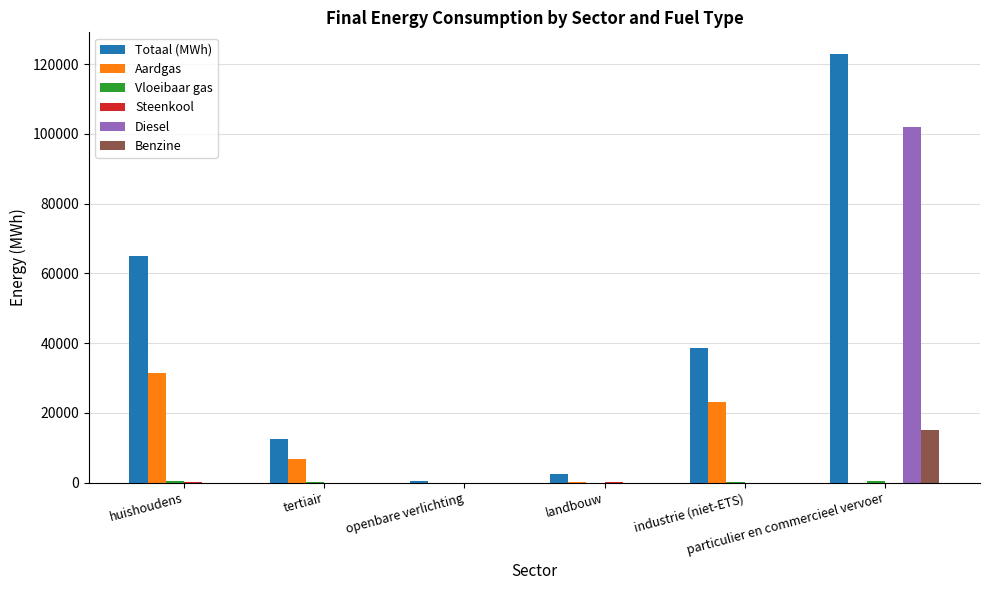

What is the highest value of the Benzine series?

15178.2